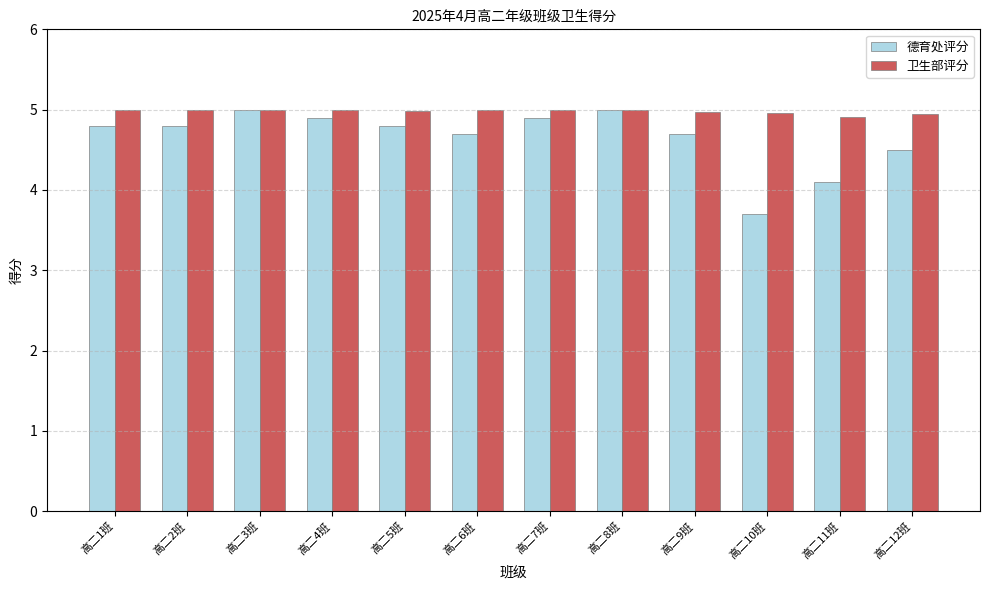

What is the label of the 8th bar from the right?

高二5班